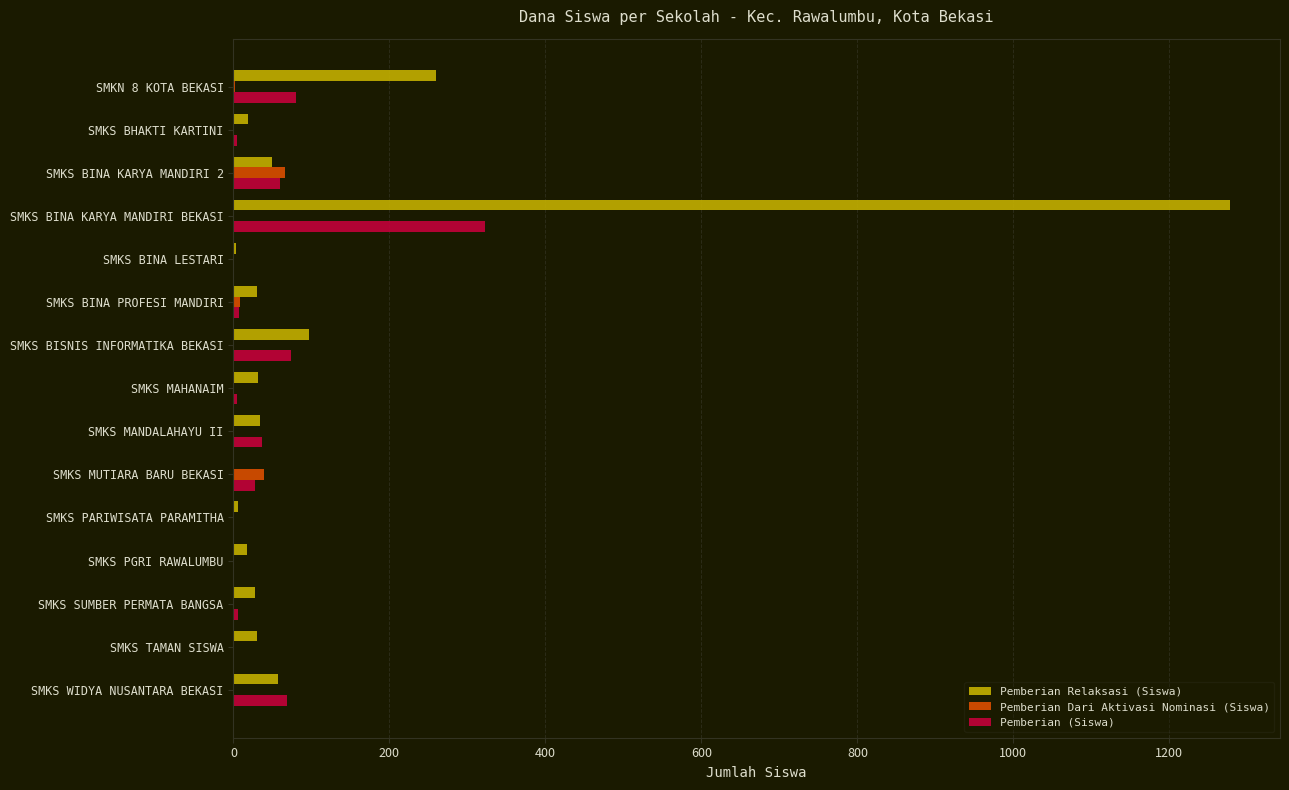

The value of Pemberian (Siswa) at SMKS PARIWISATA PARAMITHA is 0. True or false?

True